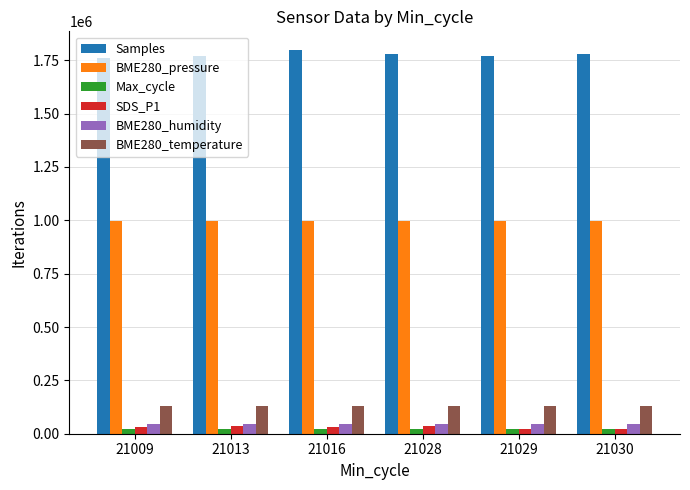

The BME280_temperature series shows 225697.1 at 21030. True or false?

False